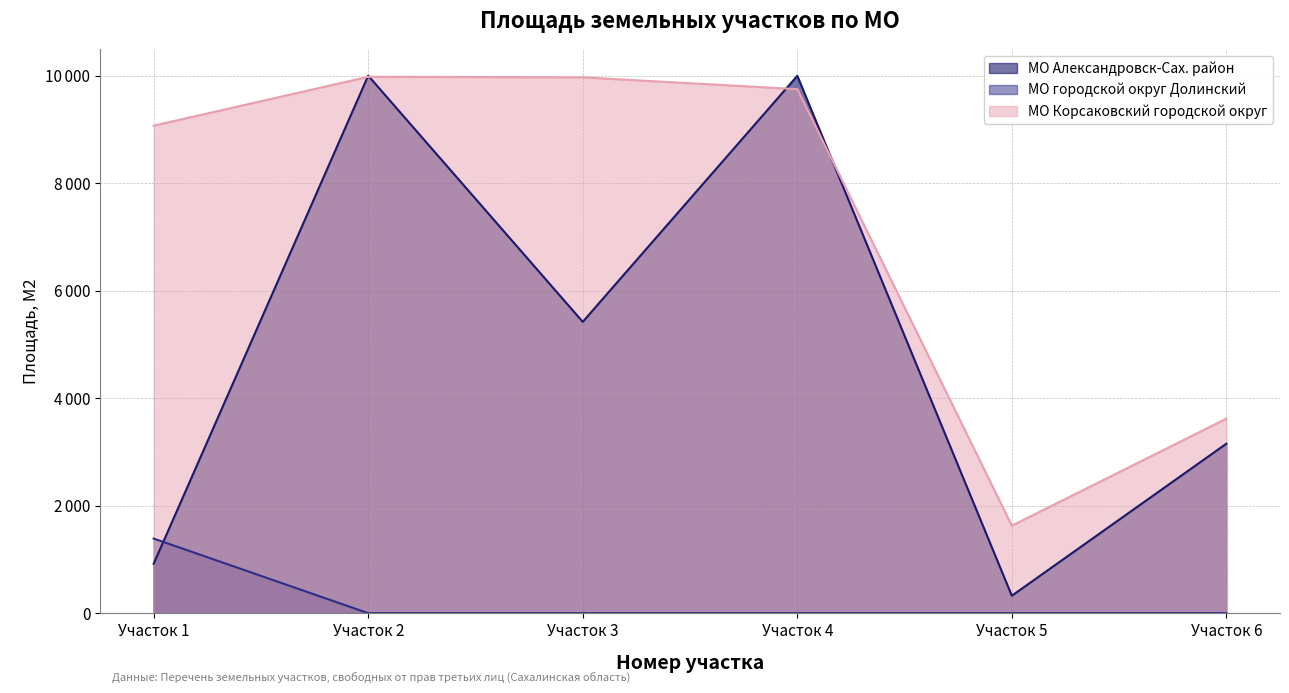

The value of МО Корсаковский городской округ at Участок 4 is 9749. True or false?

True